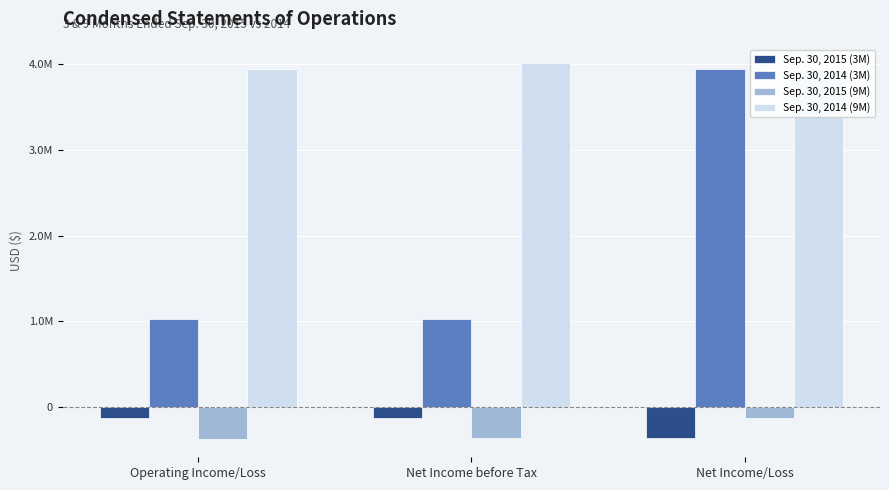

Which category has the lowest value in the Sep. 30, 2015 (9M) series?

Operating Income/Loss